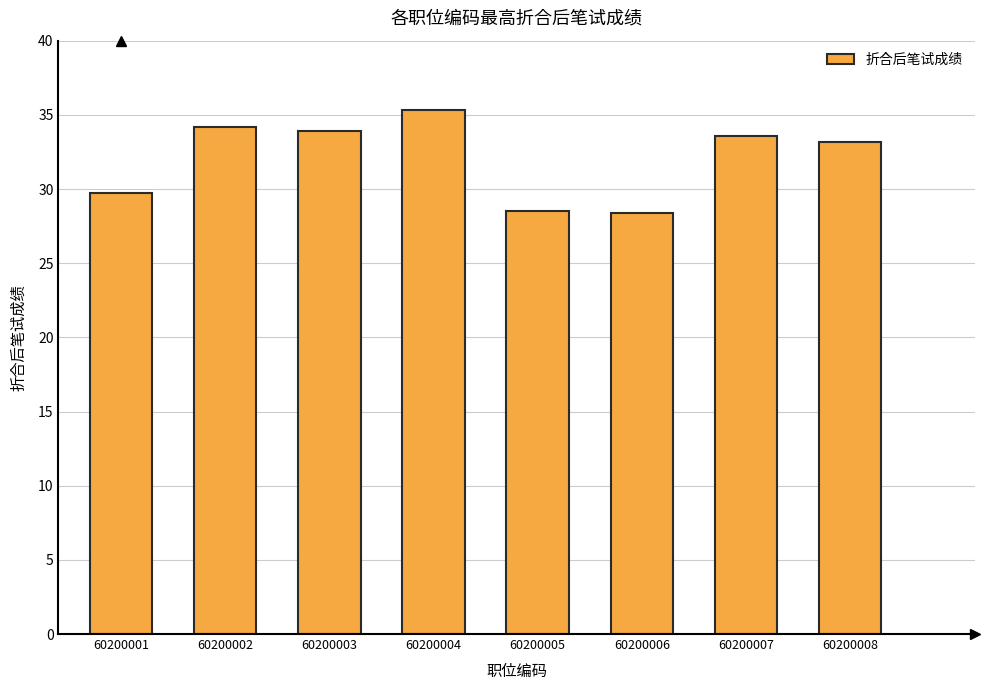

What is the smallest value displayed?

28.4